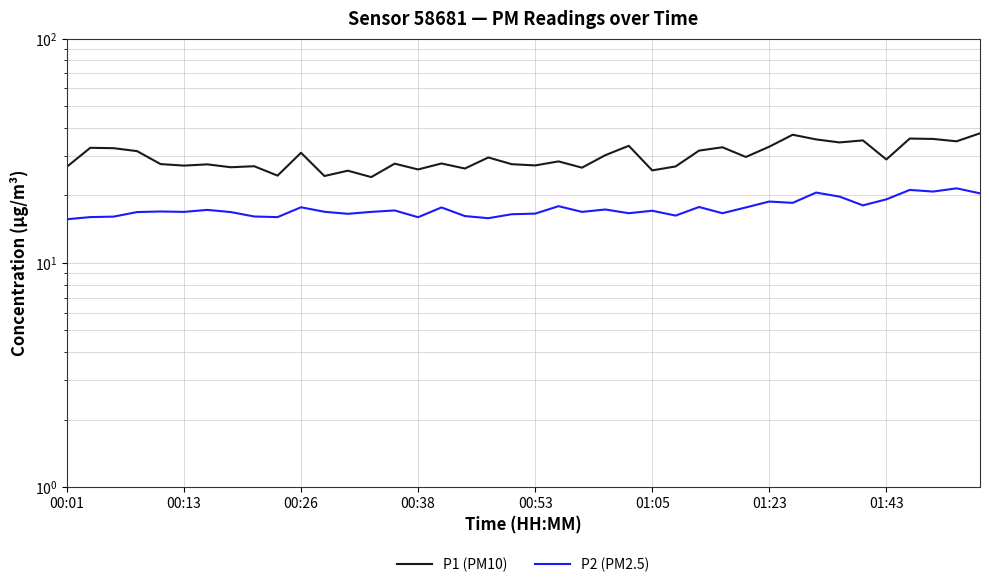

True or false: P2 (PM2.5) has more than 1 points higher than both neighbors.

True